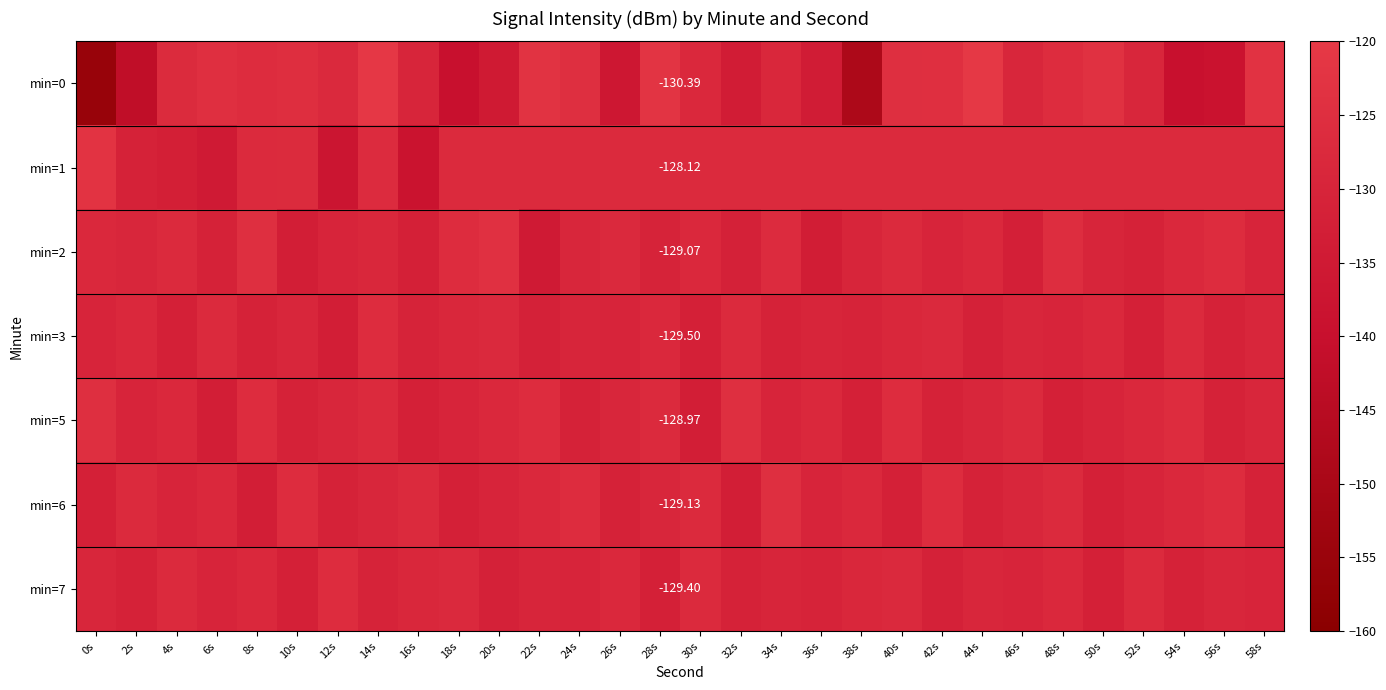

Which category has the lowest value across all series?

0s